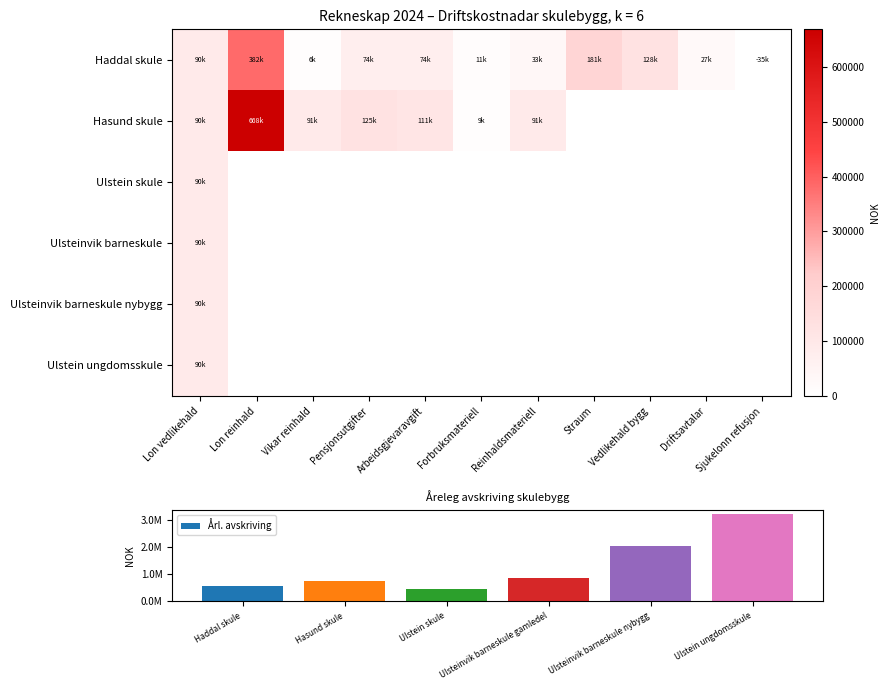

What is the difference between the Haddal skule values at Reinhaldsmateriell and Lon reinhald?

348560.5